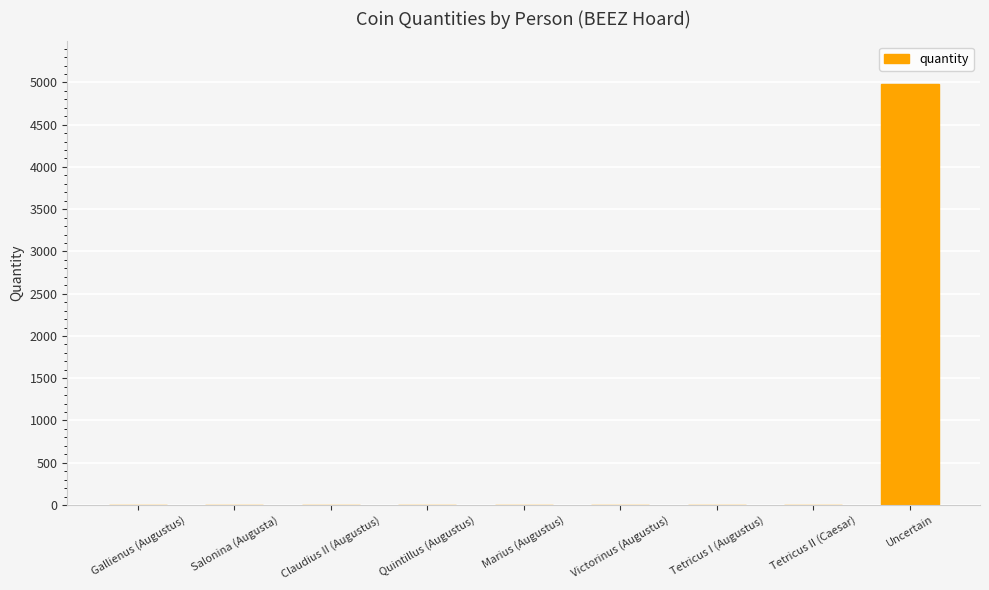

The value at Uncertain is 7201. True or false?

False